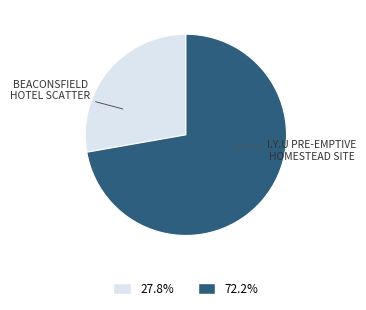

Count the number of slices in the pie.

2